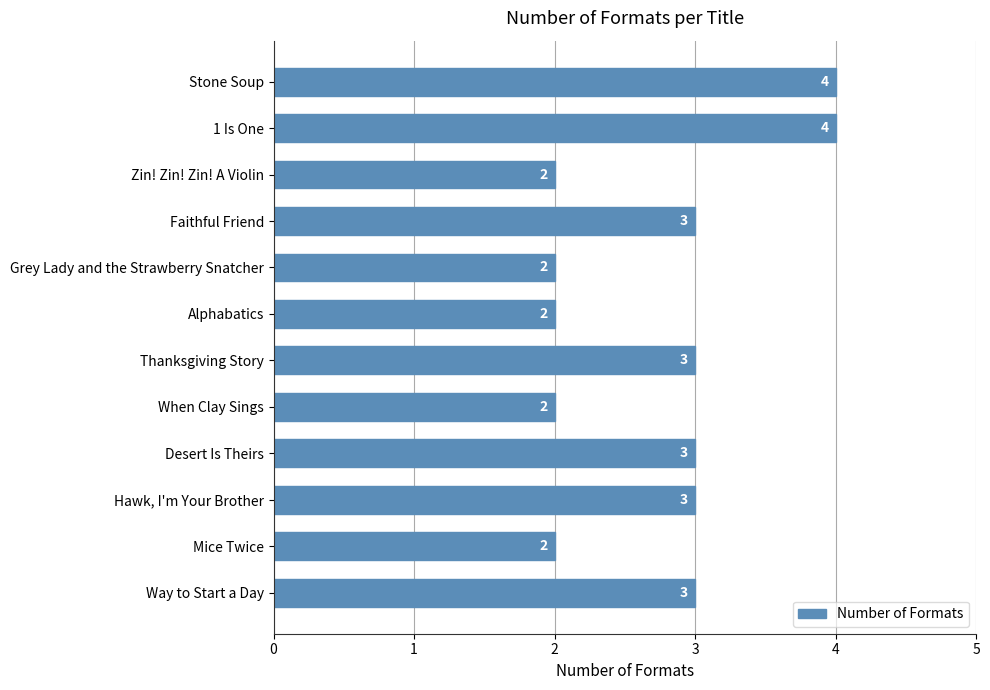

The value at Faithful Friend is 4. True or false?

False